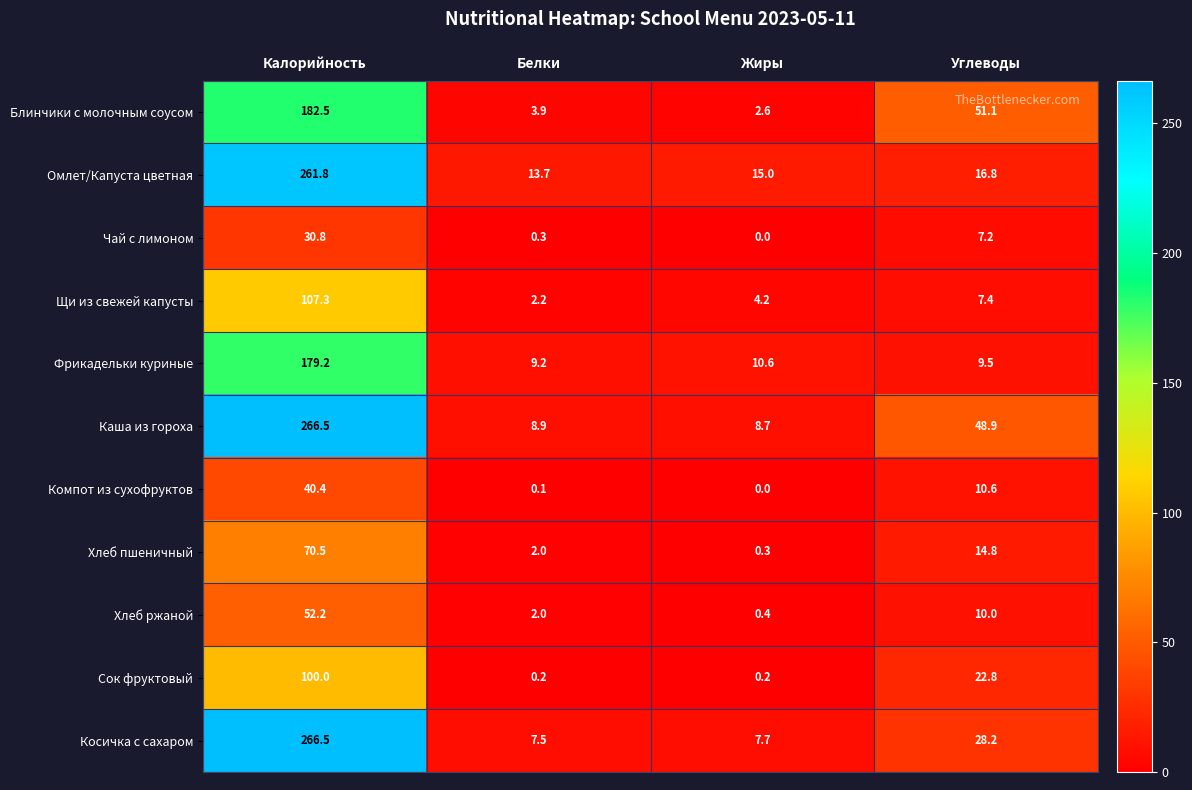

What is the highest value of the Хлеб ржаной series?

52.2